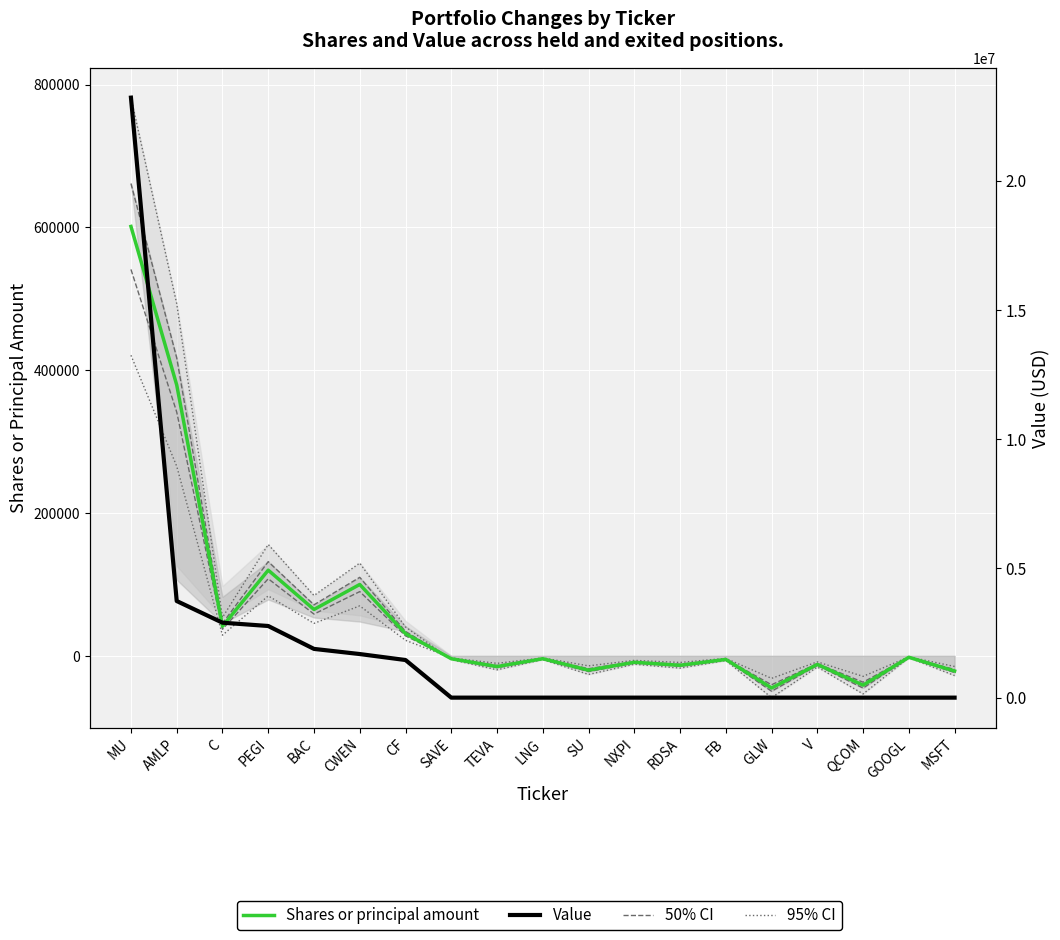

What is the difference between the second highest and minimum values in the Shares or principal amount series?

424400